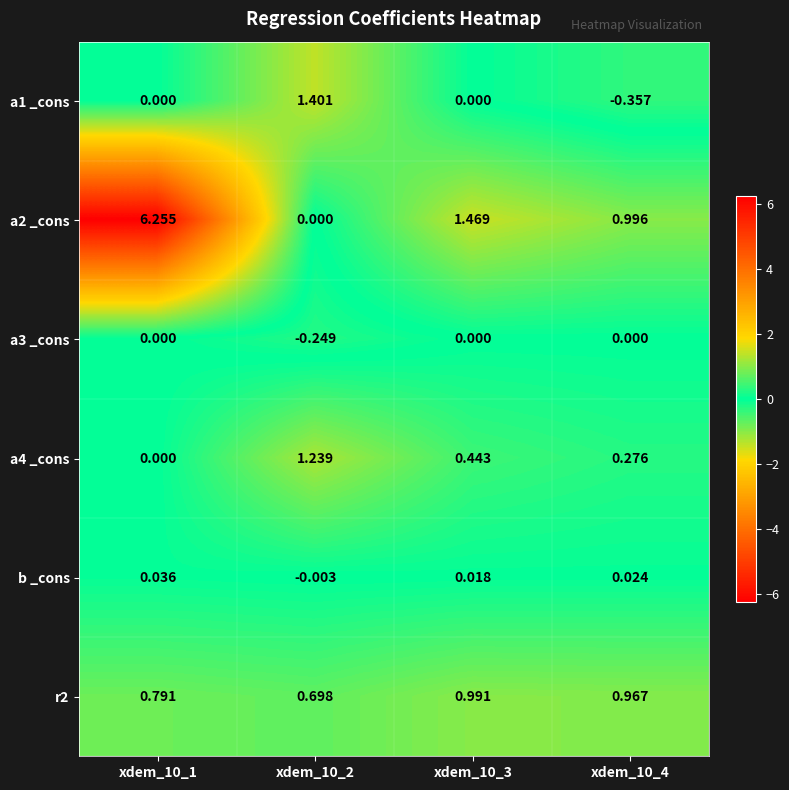

Is the value of a4 _cons at xdem_10_2 greater than the value of b _cons at xdem_10_4?

Yes